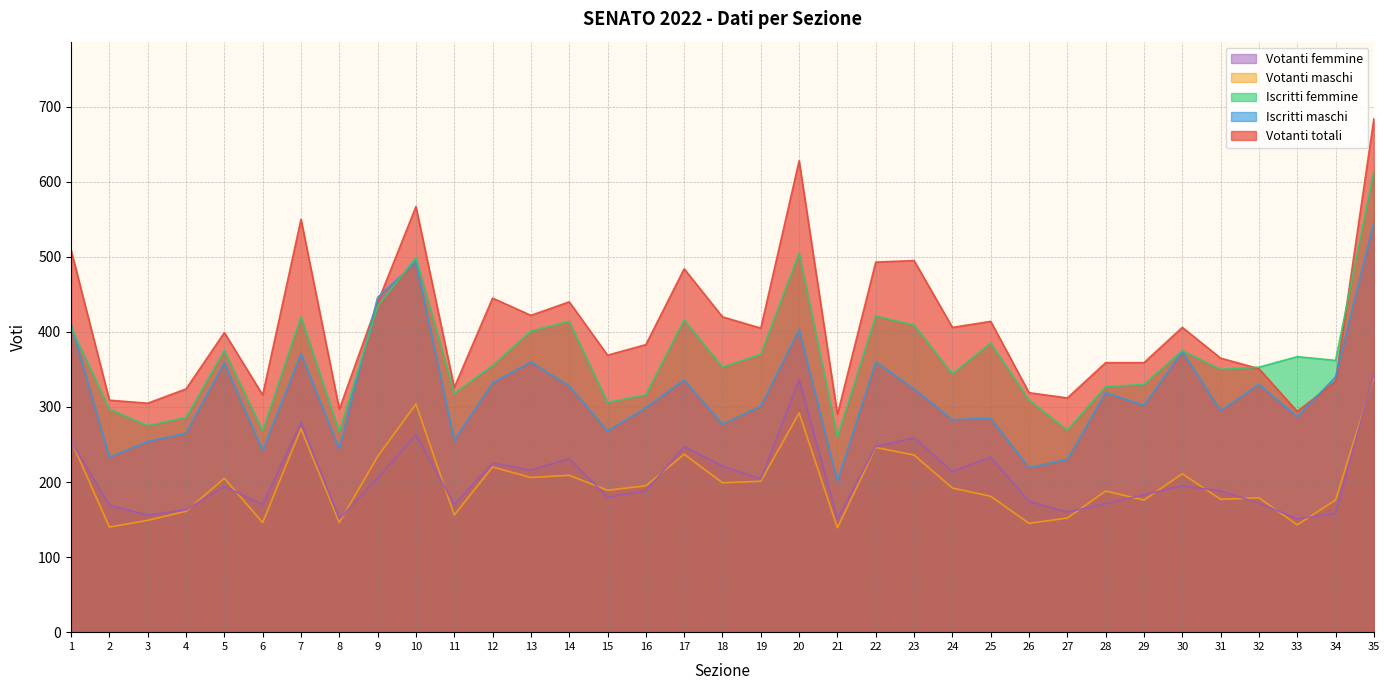

Reading left to right, what are all the values shown in this chart?

Votanti totali: 509	309	305	324	399	316	550	297	439	567	326	445	422	440	369	383	484	420	405	628	290	493	495	406	414	319	312	359	359	406	365	351	294	334	684
Iscritti maschi: 410	233	254	265	359	242	371	244	446	493	256	332	360	328	268	299	336	277	301	403	201	360	324	283	285	219	230	319	302	374	295	330	287	340	546
Iscritti femmine: 406	297	275	286	375	268	420	267	434	499	318	355	401	414	306	316	416	353	370	505	260	421	409	344	385	309	269	327	330	375	350	353	367	362	614
Votanti maschi: 255	140	149	161	205	146	271	146	234	304	156	220	206	209	189	195	237	199	201	292	139	246	236	192	181	145	152	188	176	211	177	179	143	176	340
Votanti femmine: 254	169	156	163	194	170	279	151	205	263	170	225	216	231	180	188	247	221	204	336	151	247	259	214	233	174	160	171	183	195	188	172	151	158	344